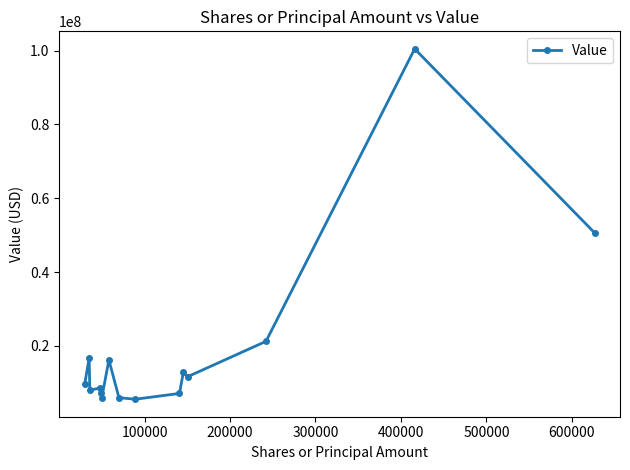

True or false: the data has more than 0 interior local peaks.

True